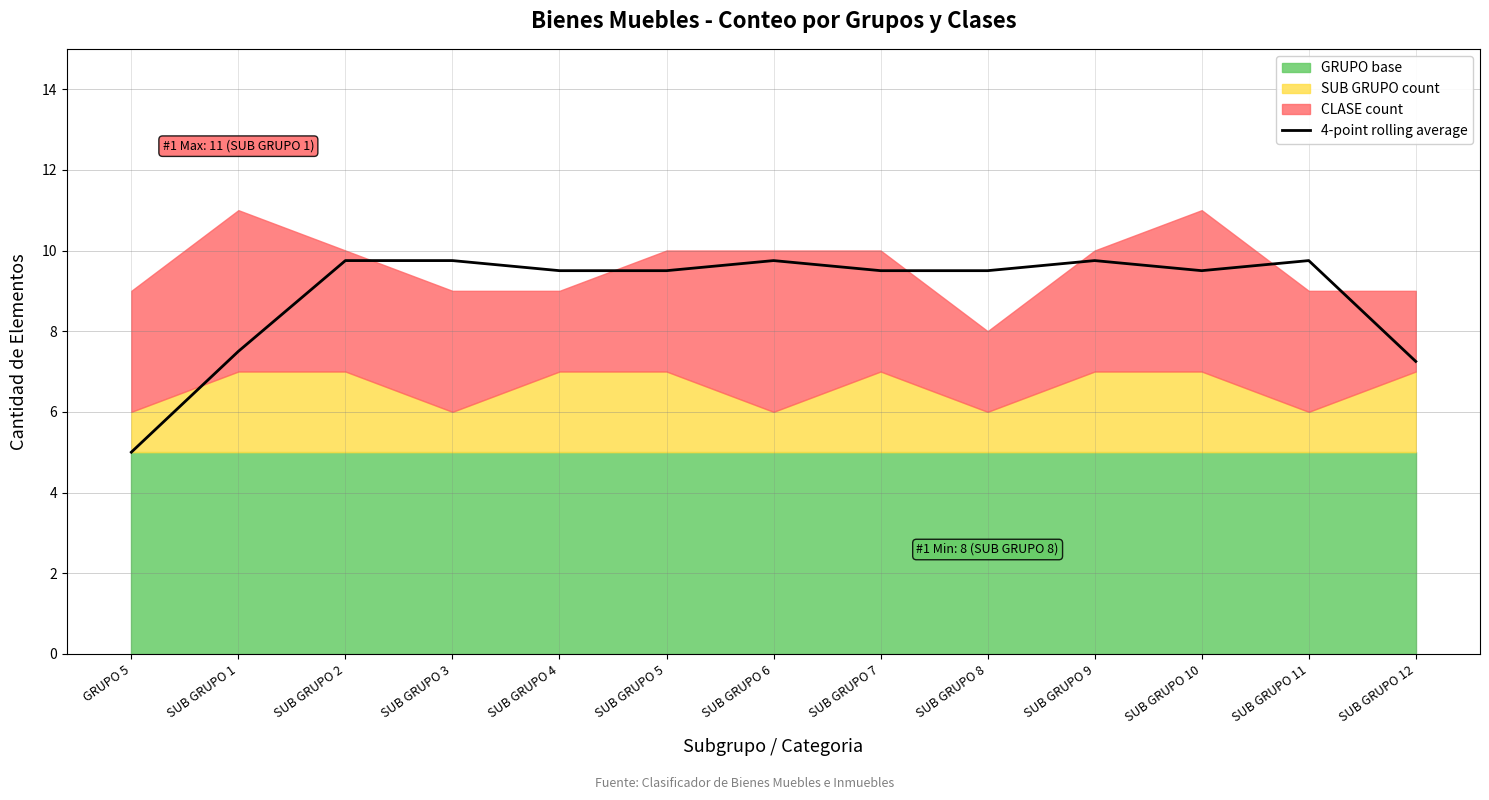

The value at SUB GRUPO 3 is 3.6. True or false?

False